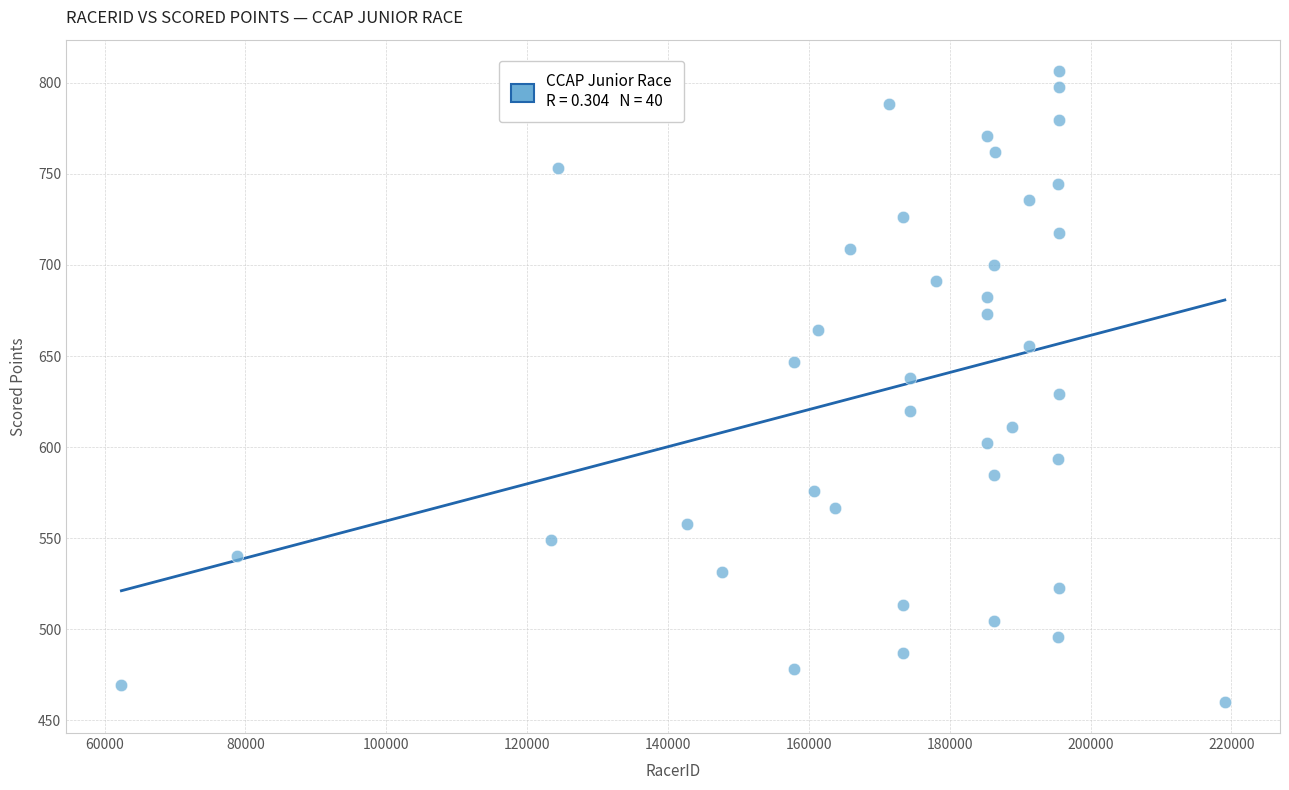

What is the range of X values (max minus min)?

156674.0